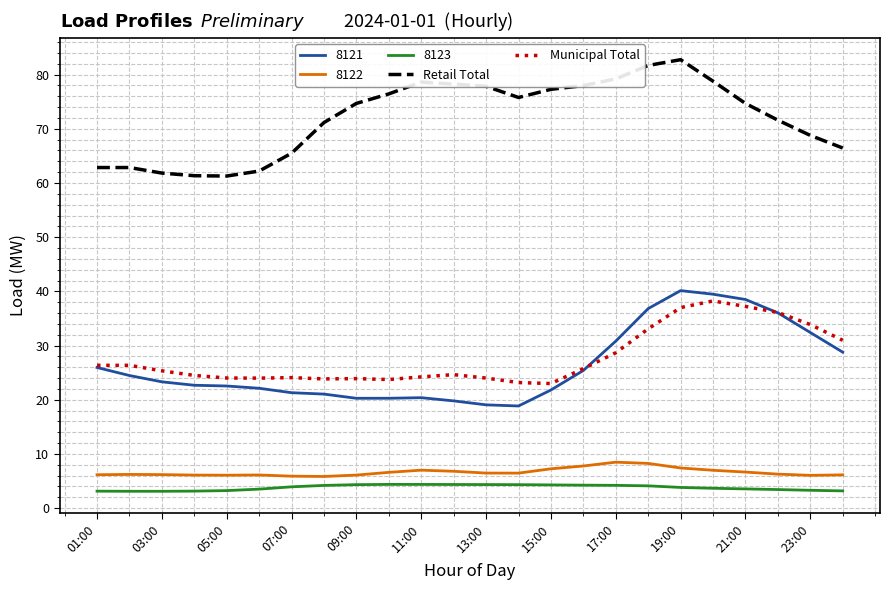

True or false: Municipal Total and Retail Total cross at least once.

False